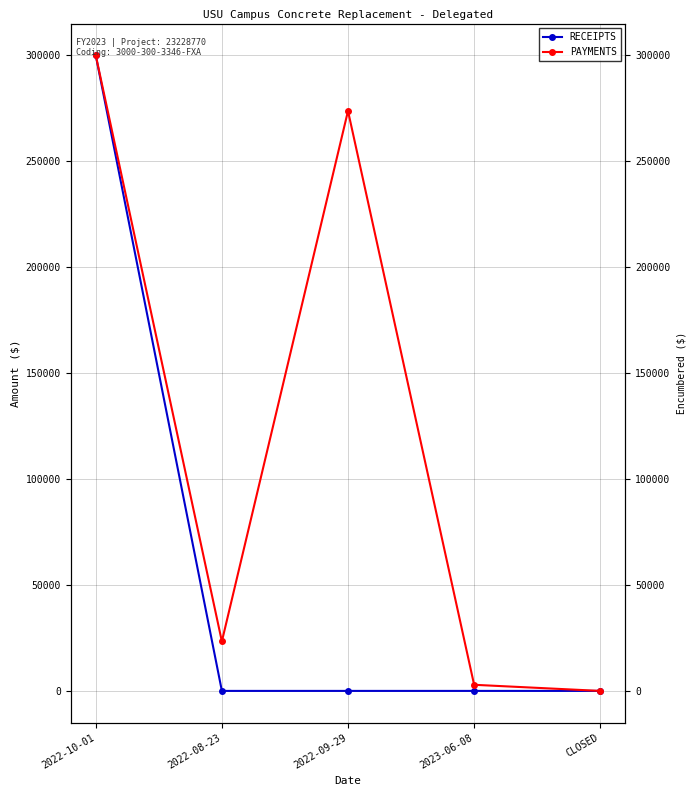

What is the difference between the maximum and second lowest values in the PAYMENTS series?

297114